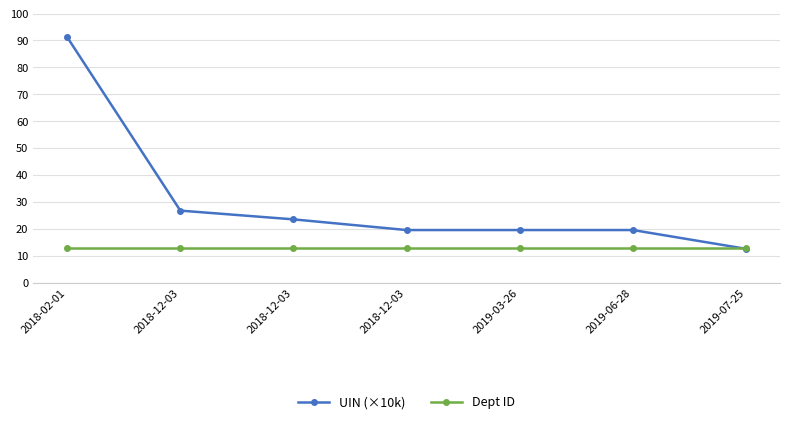

Is this an area chart (filled region under the line)?

No